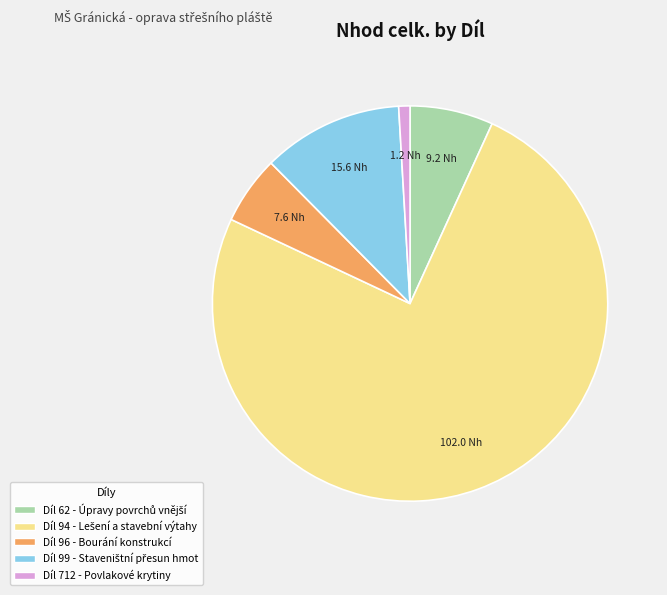

Which has a higher value, Díl 96 - Bourání konstrukcí or Díl 712 - Povlakové krytiny?

Díl 96 - Bourání konstrukcí